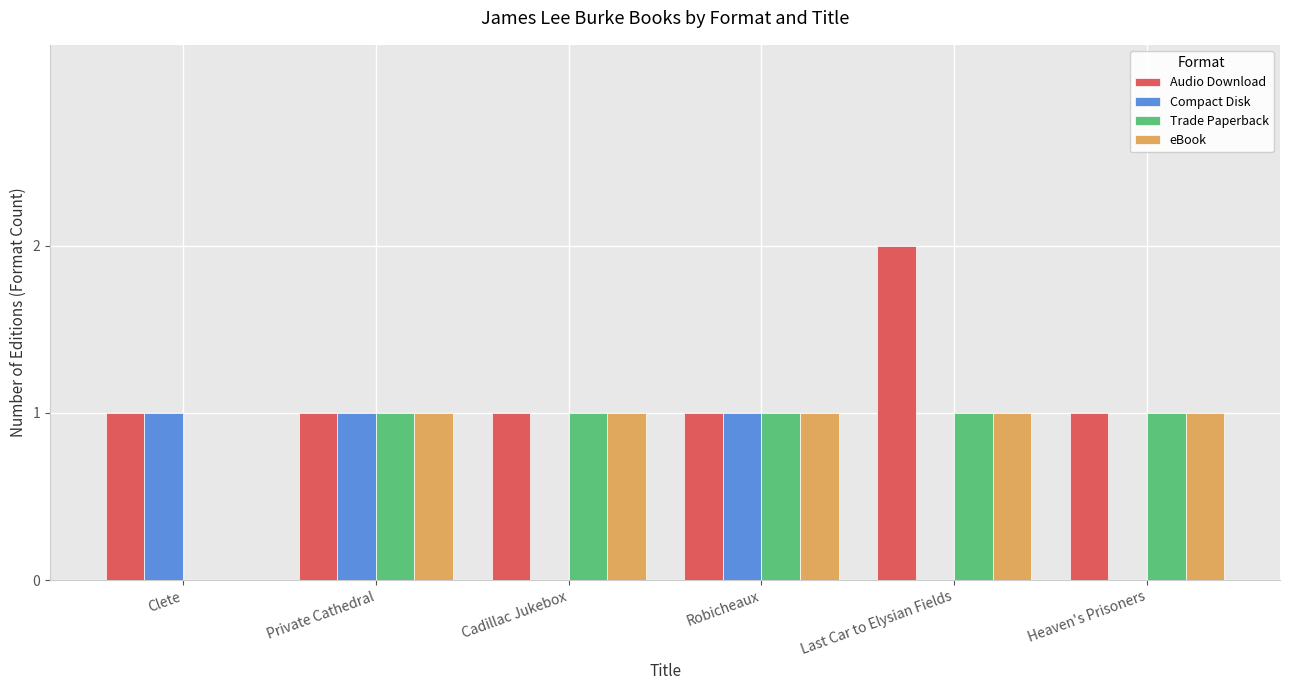

What is the total value across all series at Robicheaux?

4